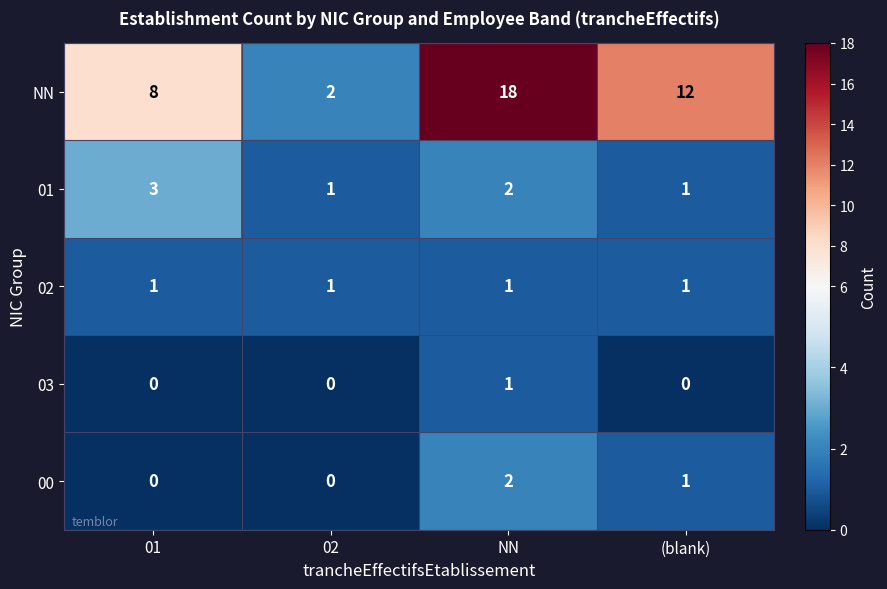

Which category has the highest value across all series?

NN